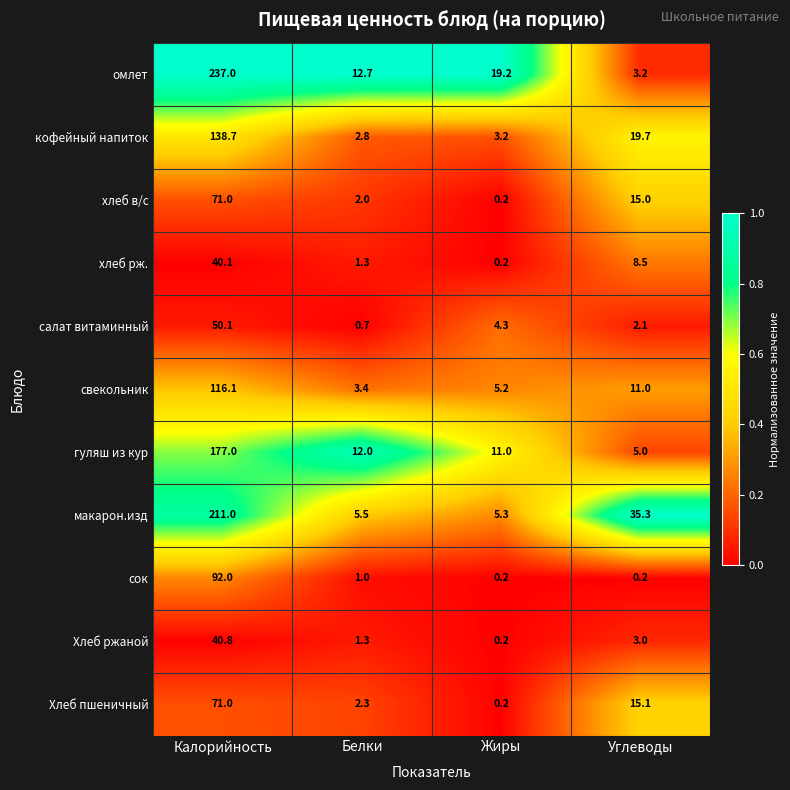

At which category does the chart reach its peak across all series?

Калорийность